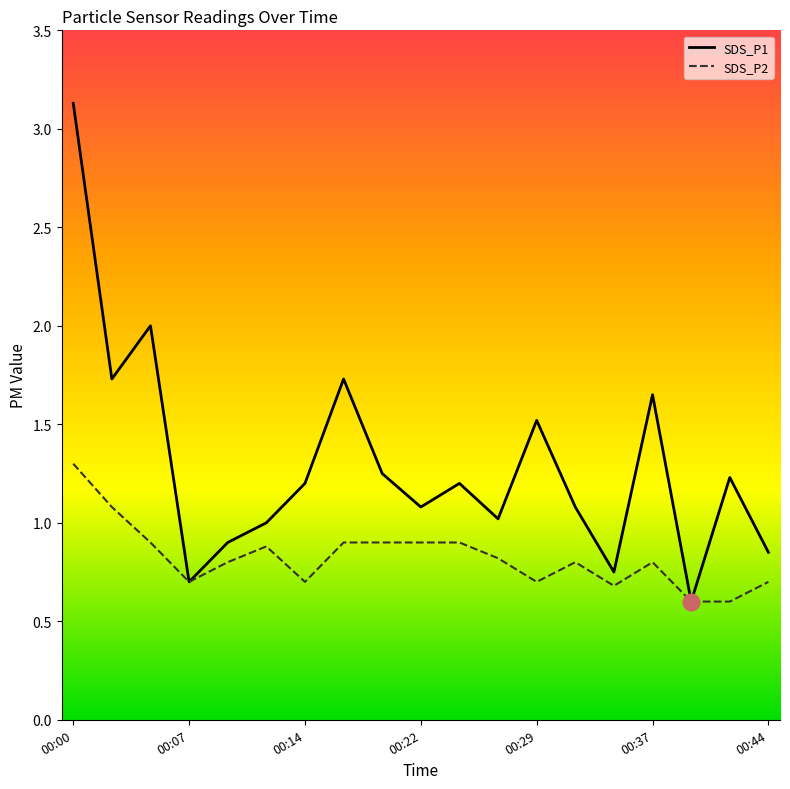

What is the value of the SDS_P1 point at the 1st from the left?

3.1